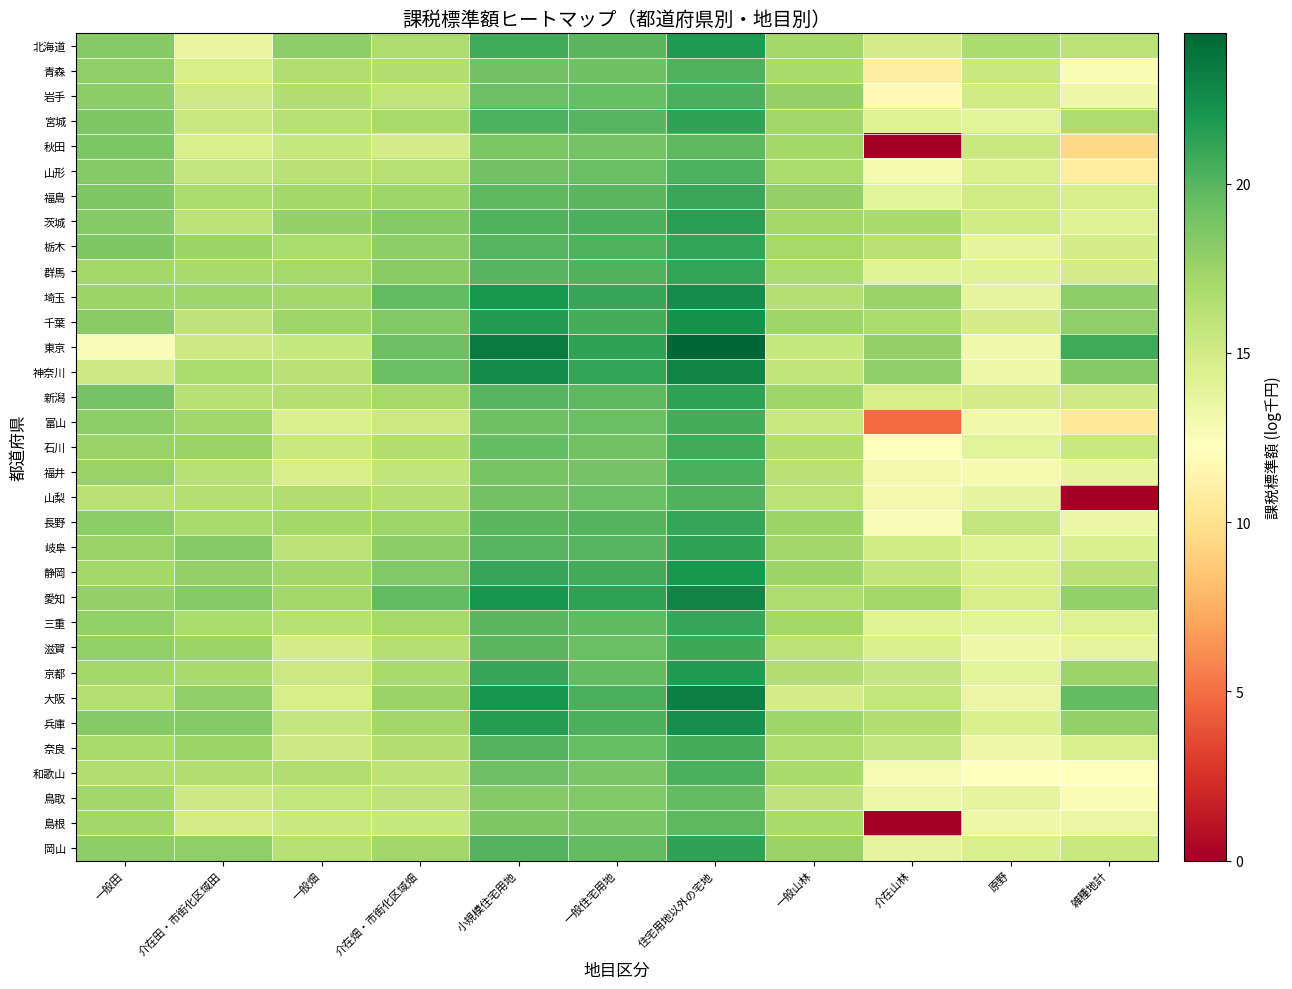

At which category is the sum across all series the highest?

住宅用地以外の宅地